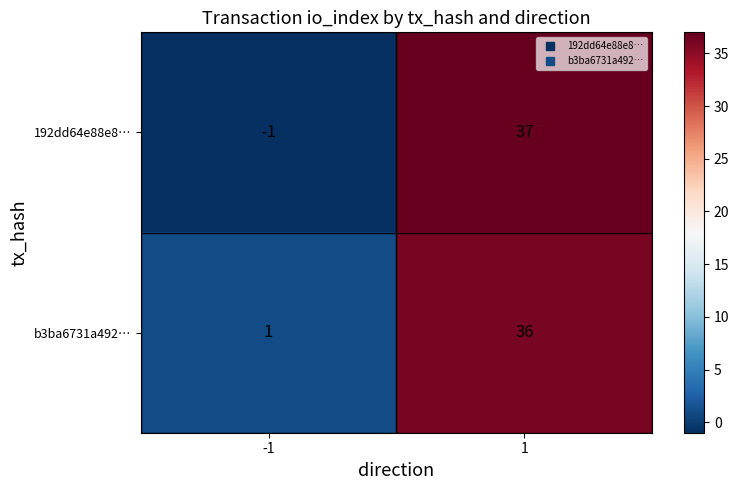

The value of 192dd64e88e8… at -1 is -2. True or false?

False